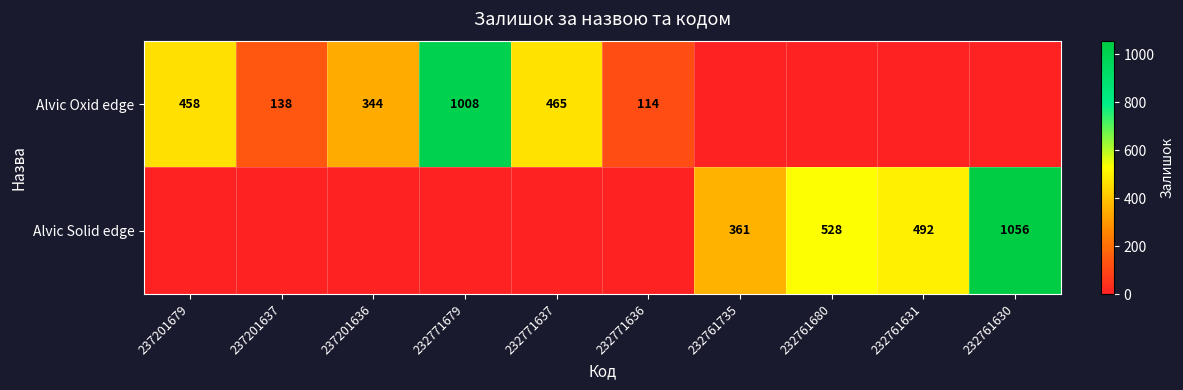

At how many categories does at least one series exceed 128?

9